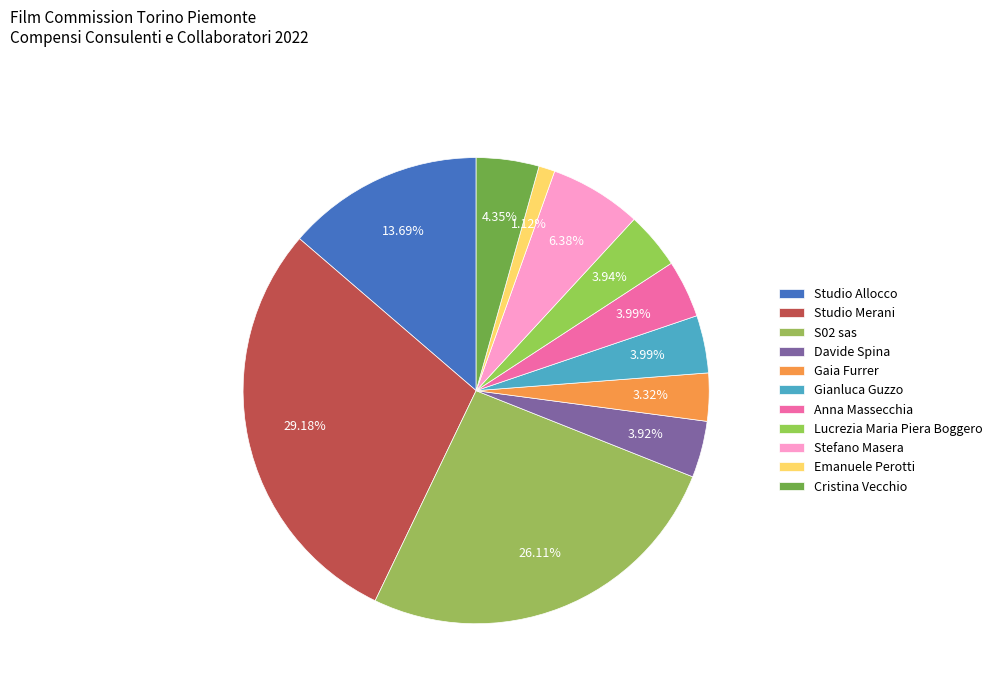

Is it true that Studio Merani is 29% of the pie?

True